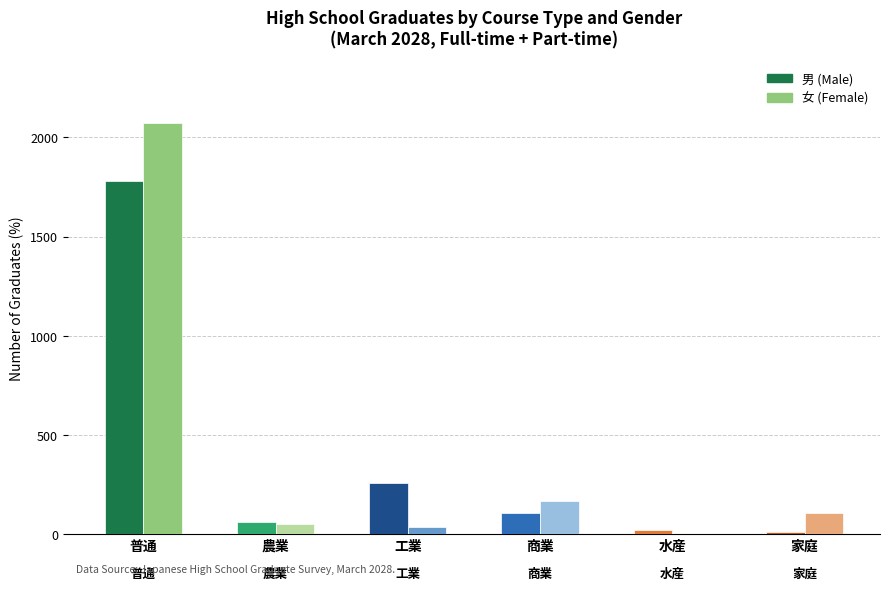

What is the lowest value of the 工業 series?

36